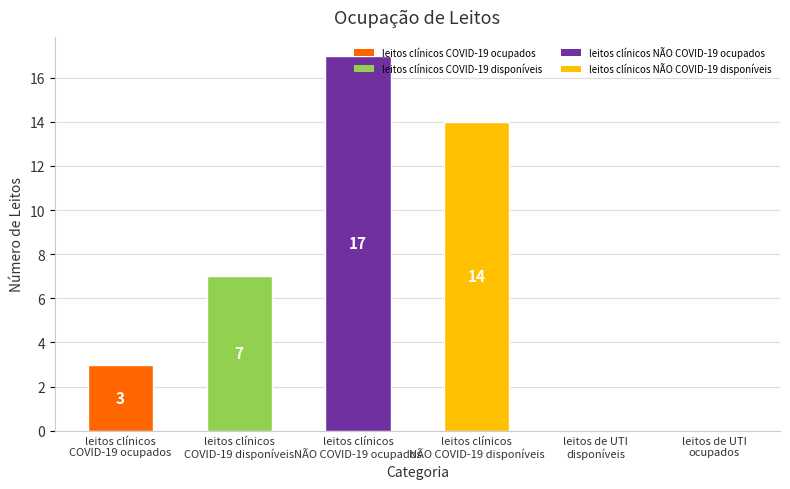

What is the sum of all values?

41